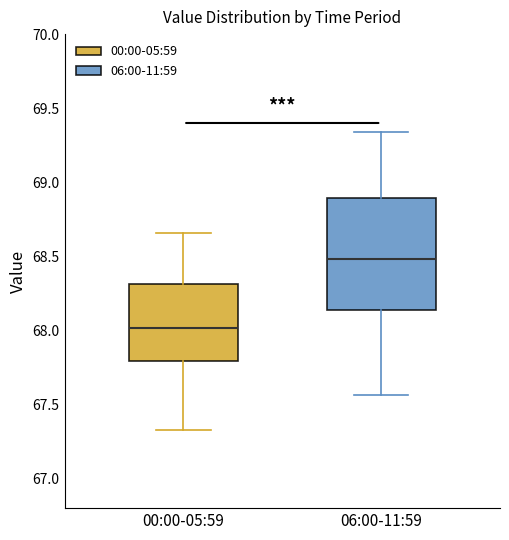

Which box has the lowest median line?

00:00-05:59